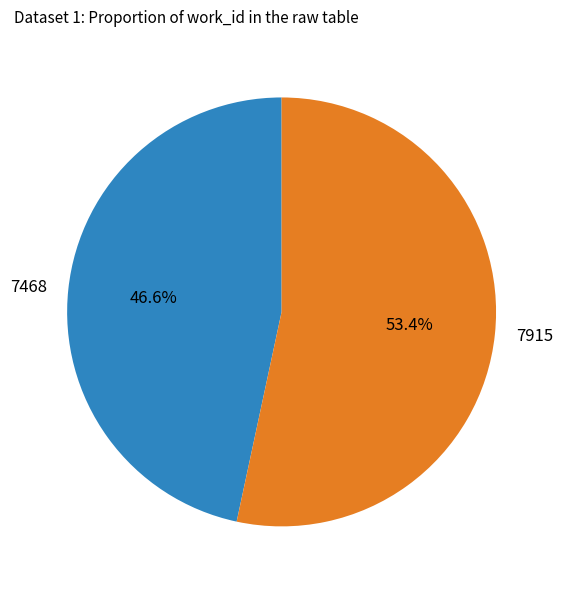

How much of the chart is everything except 7915?

46.6%